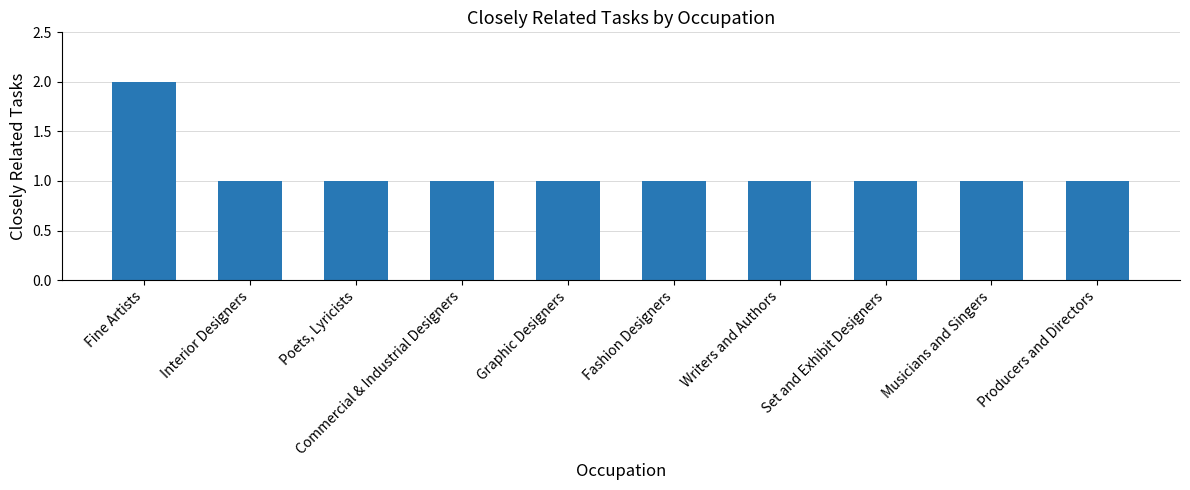

Reading left to right, what are all the values shown in this chart?

Fine Artists=2	Interior Designers=1	Poets, Lyricists=1	Commercial & Industrial Designers=1	Graphic Designers=1	Fashion Designers=1	Writers and Authors=1	Set and Exhibit Designers=1	Musicians and Singers=1	Producers and Directors=1